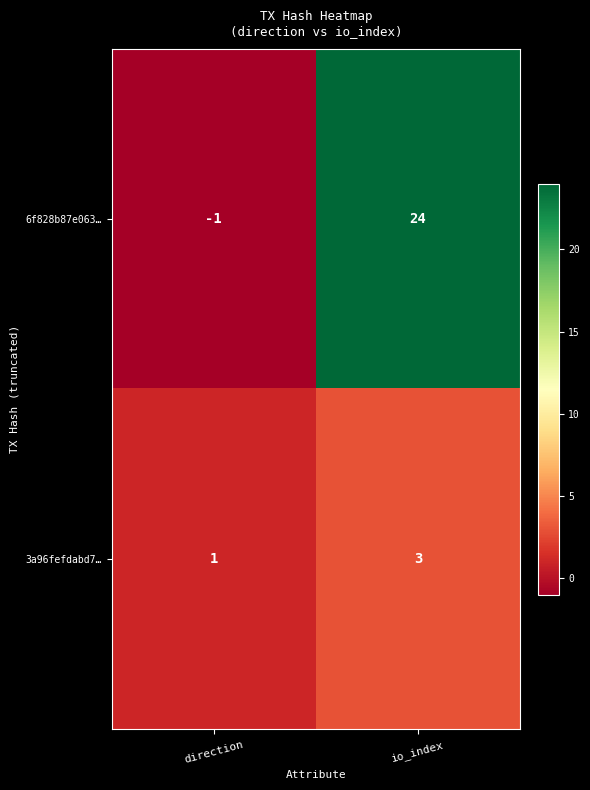

True or false: 6f828b87e063… has a value of 24 at io_index.

True